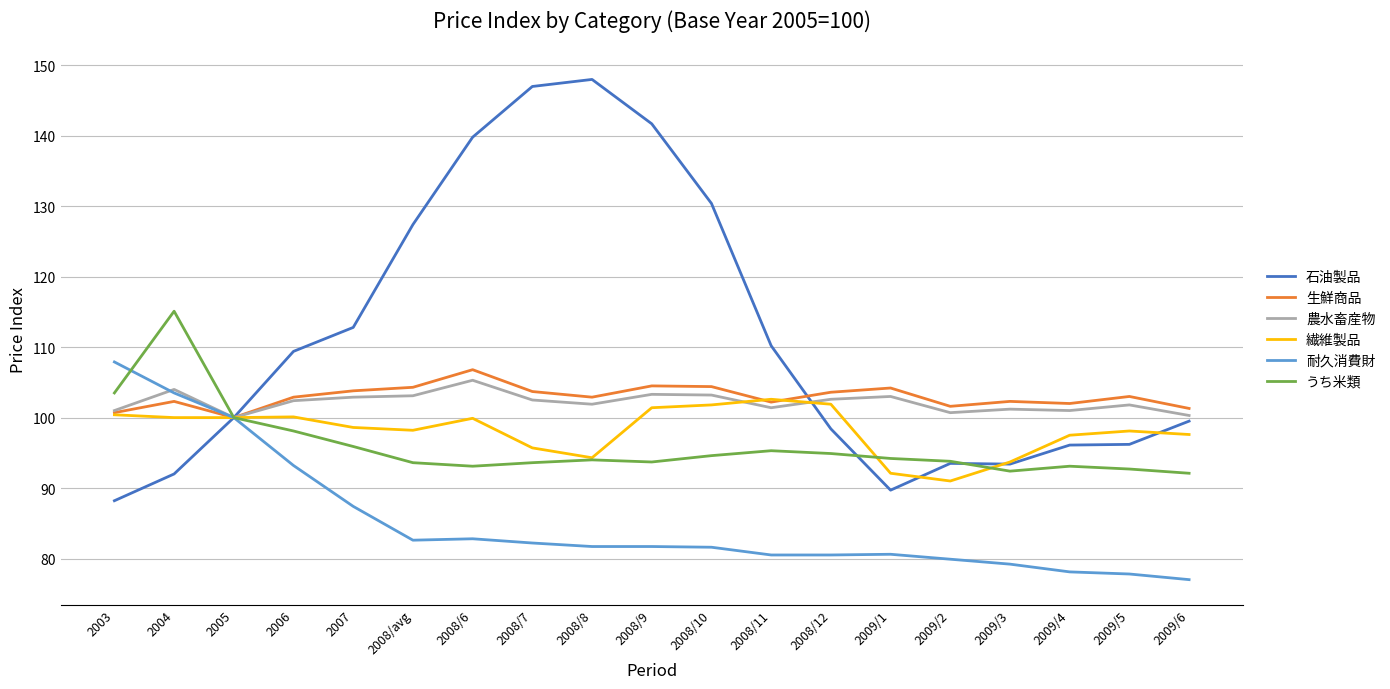

What is the sum of the 農水畜産物 values at 2008/10 and 2008/8?

205.1